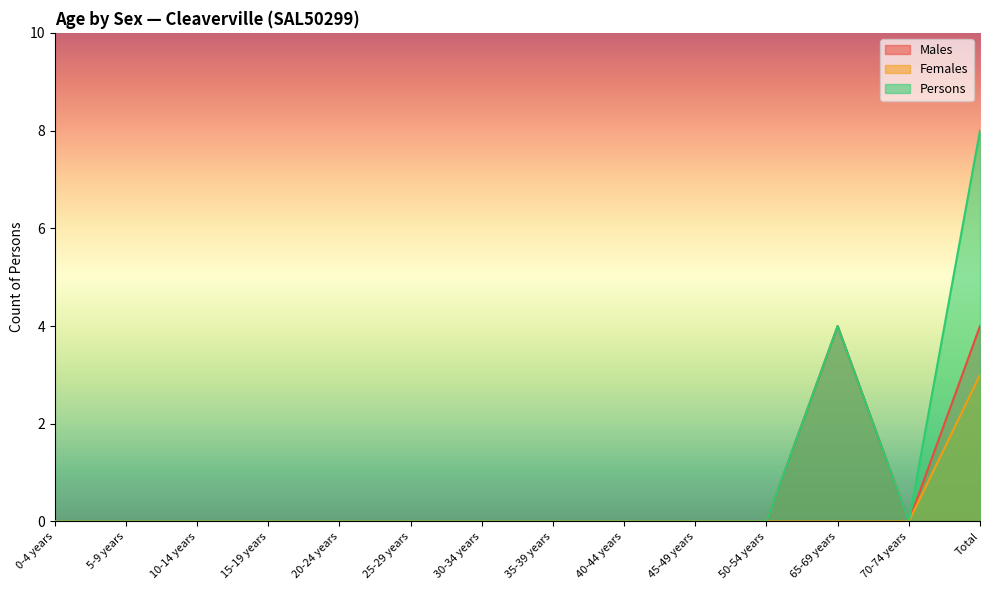

True or false: Persons has a value of -3 at 15-19 years.

False